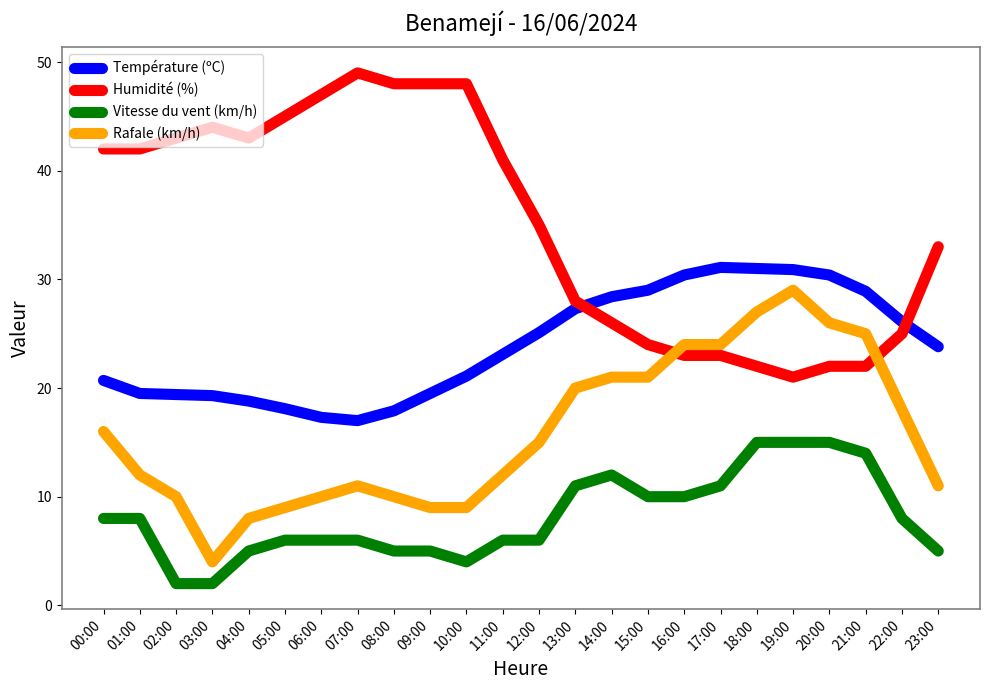

List the series in order of their overall mean, highest first.

Humidité (%), Température (ºC), Rafale (km/h), Vitesse du vent (km/h)